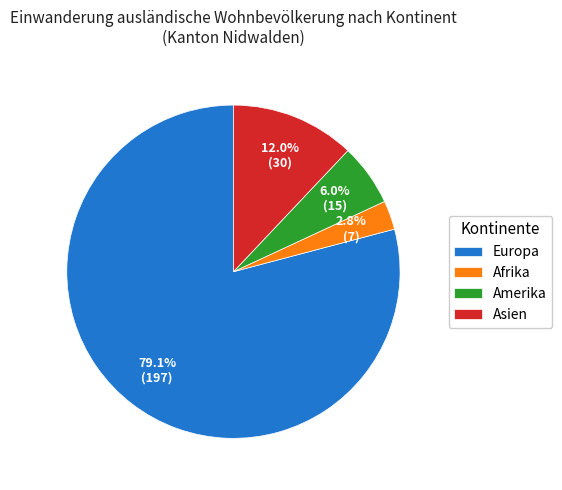

Is the sum of Amerika and Afrika greater than half?

No